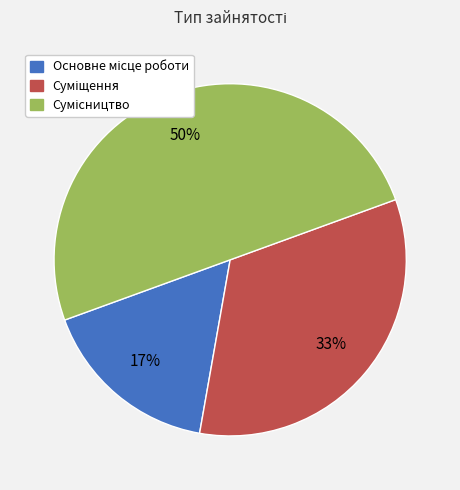

To the nearest percent, what is the difference between the largest and smallest slice percentages?

33%